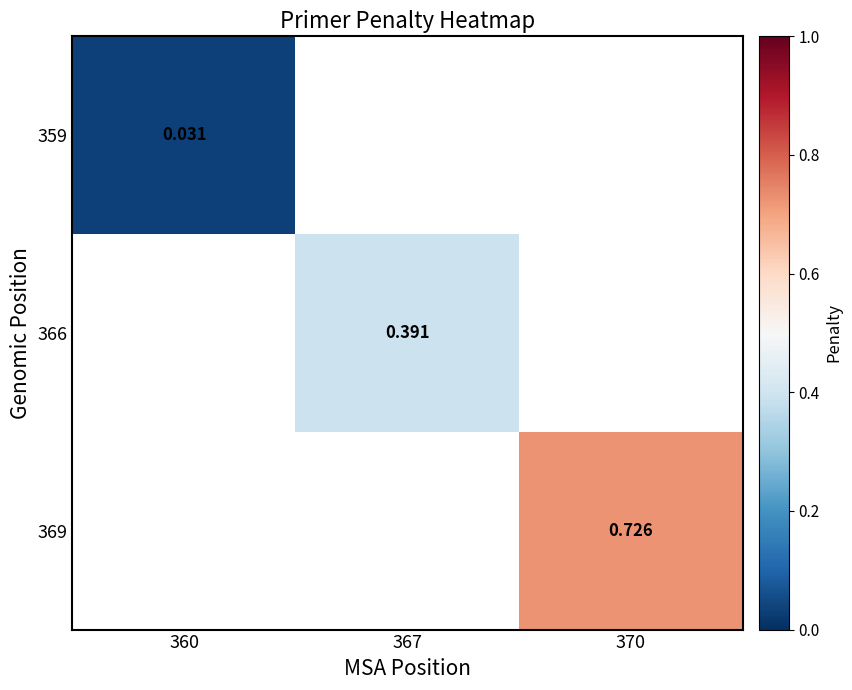

Which has a higher value, 360 or 367?

367